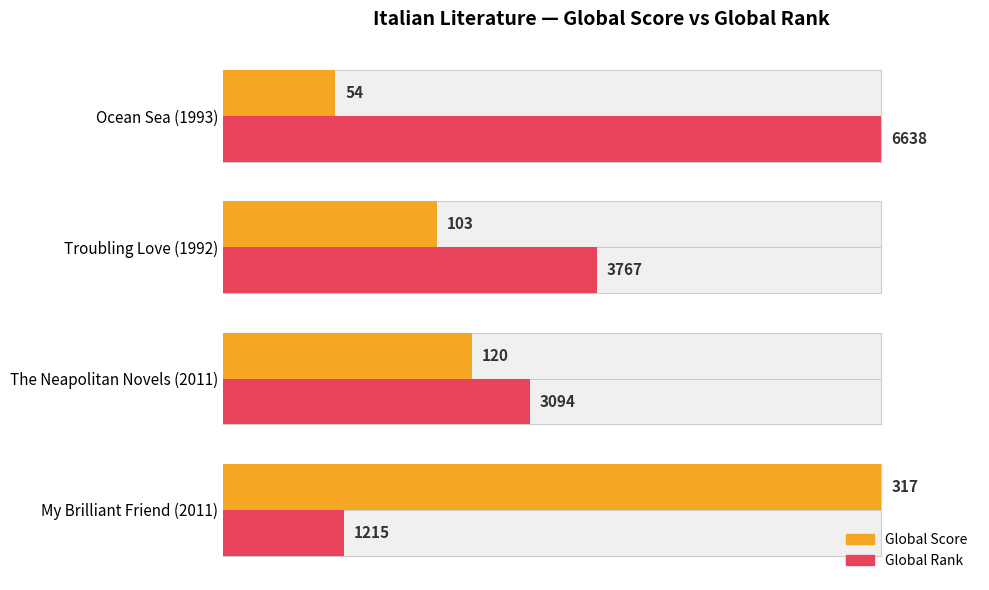

How many series are shown in this chart?

2